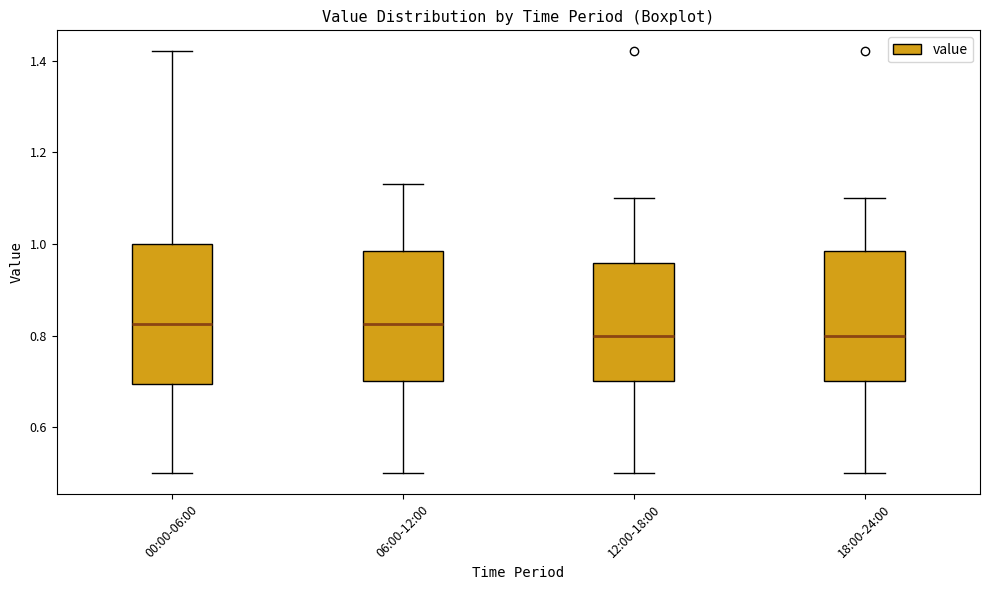

Reading left to right, transcribe this box plot: for each box, give where its median line is, the range the box spans, and where its two whiskers end, as read against the y-axis. The values are not printed on the chart, so give them approximately, as read against the axis.

00:00-06:00: median 0.82, box 0.70 to 1.00, whiskers 0.50 to 1.42
06:00-12:00: median 0.82, box 0.70 to 0.98, whiskers 0.50 to 1.14
12:00-18:00: median 0.80, box 0.70 to 0.96, whiskers 0.50 to 1.10
18:00-24:00: median 0.80, box 0.70 to 0.98, whiskers 0.50 to 1.10